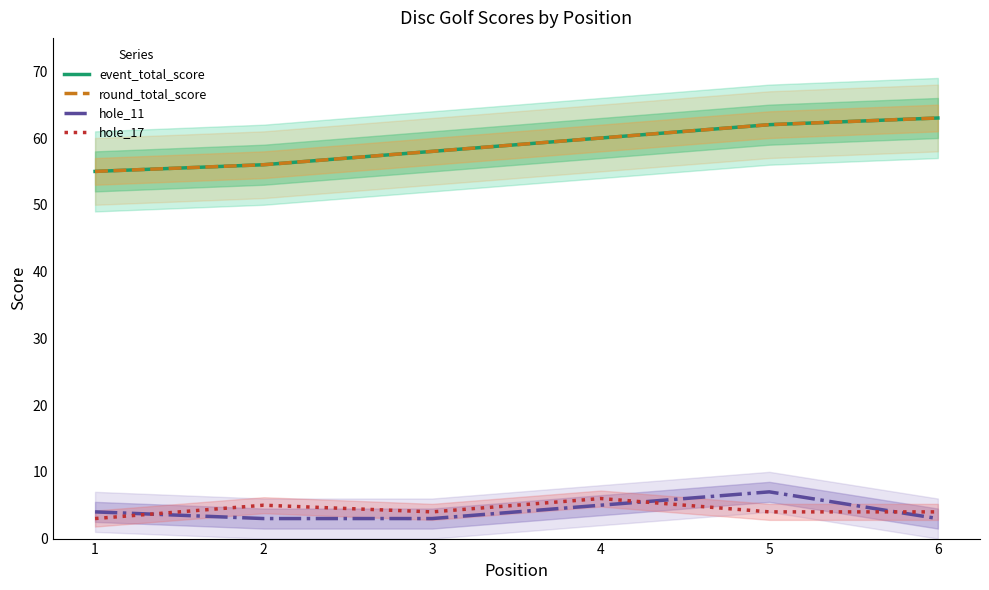

What is the difference between the maximum and minimum values in the event_total_score series?

8